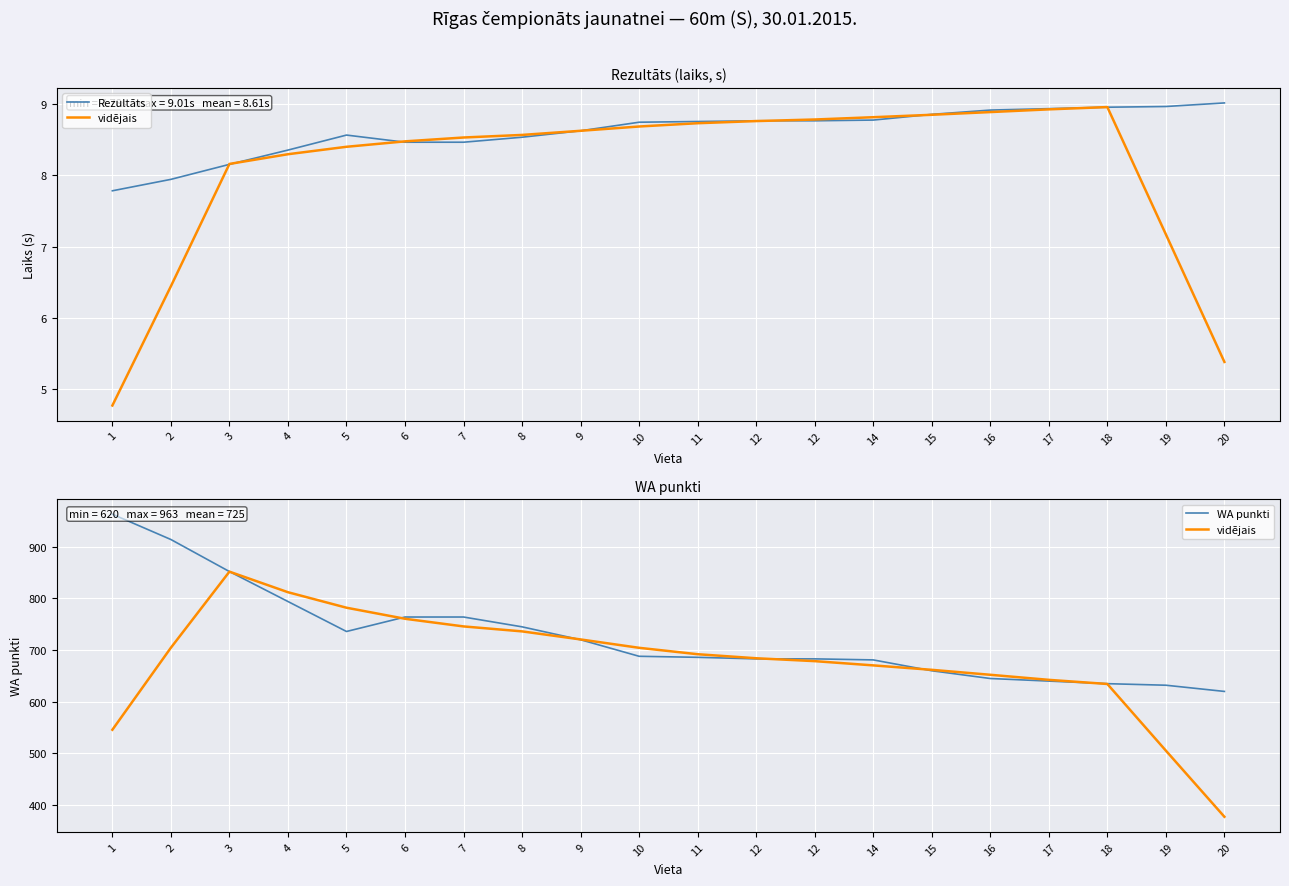

What is the sum of all vidējais values?

13562.6